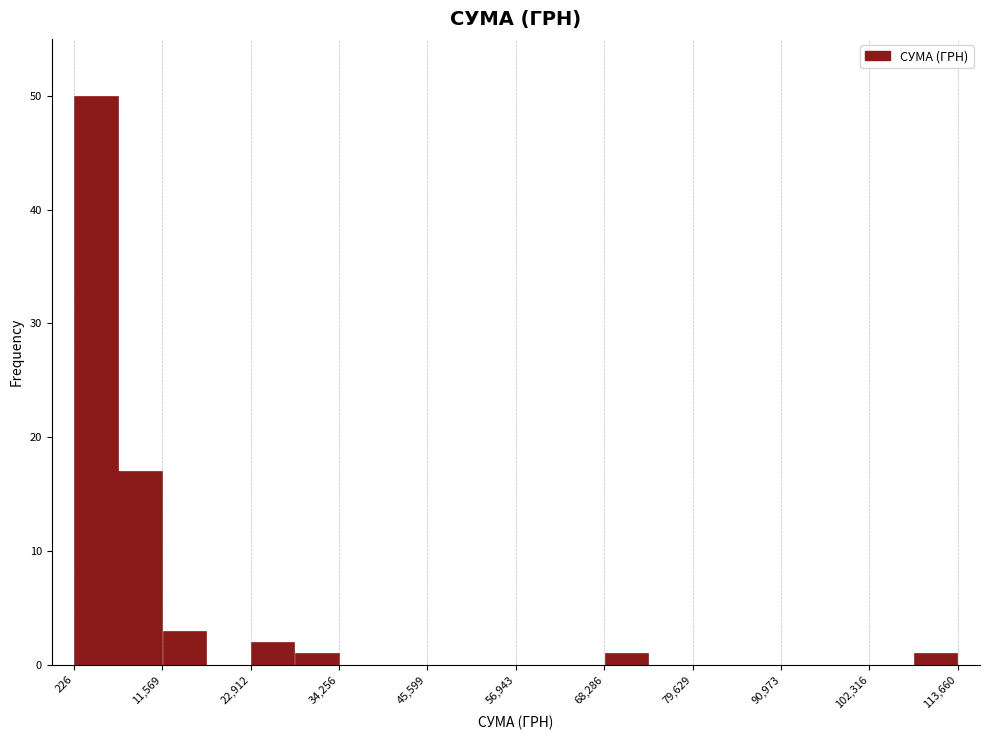

Around what value on the x-axis is the tallest bar? Give the approximate position of its centre, as read against the axis.

4000